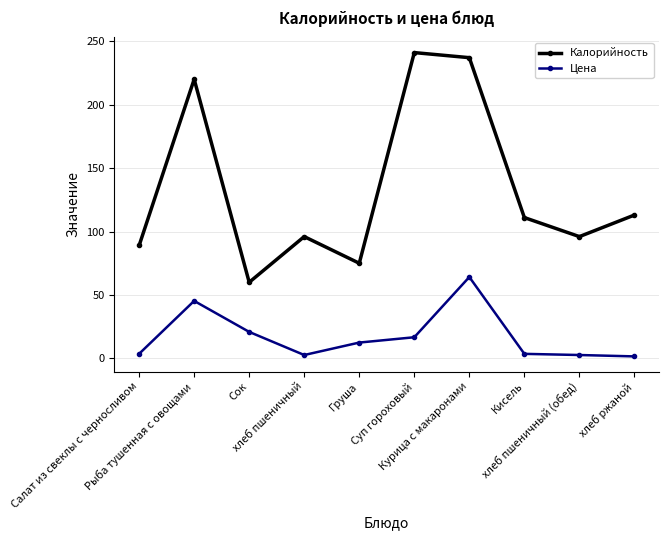

Between Рыба тушенная с овощами and хлеб пшеничный (обед), which series saw the biggest shift?

Калорийность